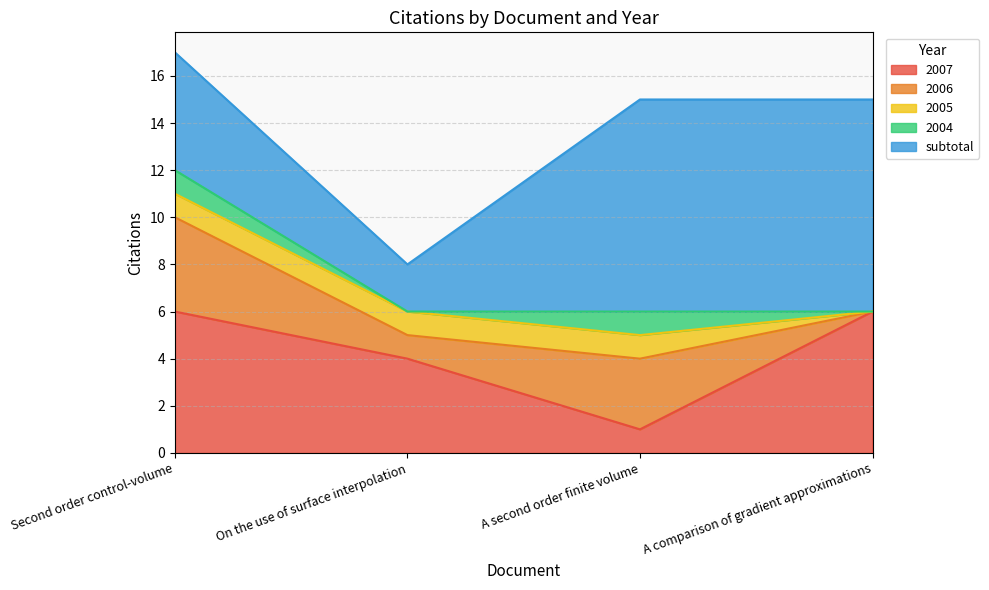

What is the approximate value of subtotal at Second order control-volume?

5